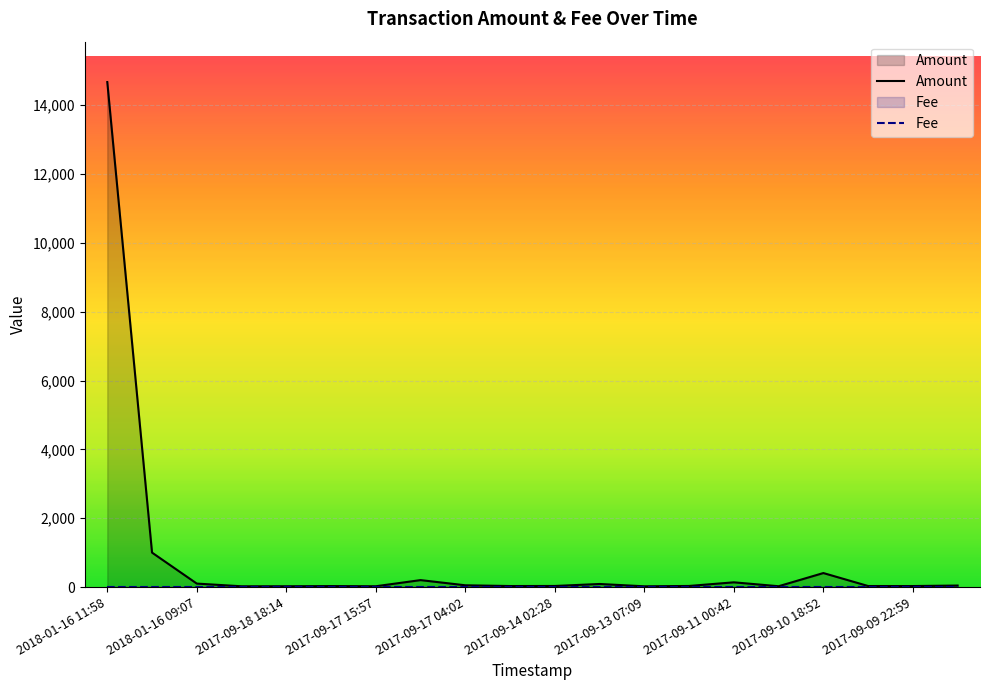

How many lines are shown in the chart?

2